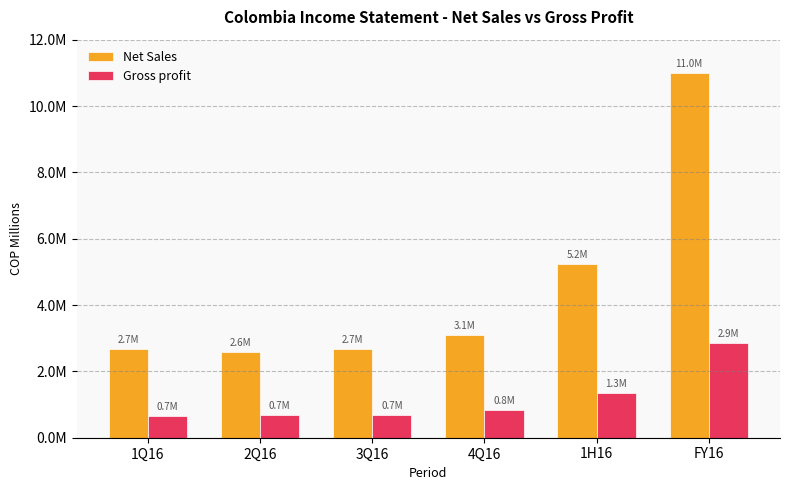

Rank the series at FY16 from lowest to highest value.

Gross profit, Net Sales